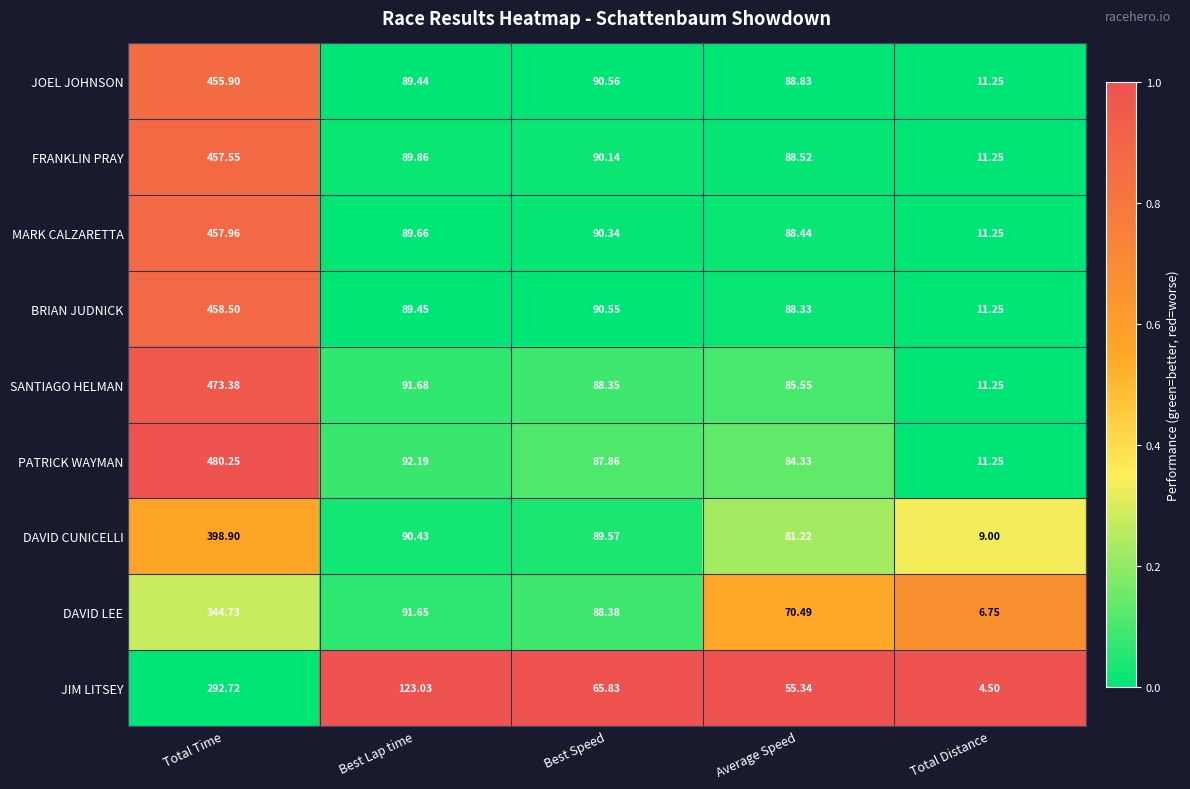

Which series has the widest spread of values?

PATRICK WAYMAN